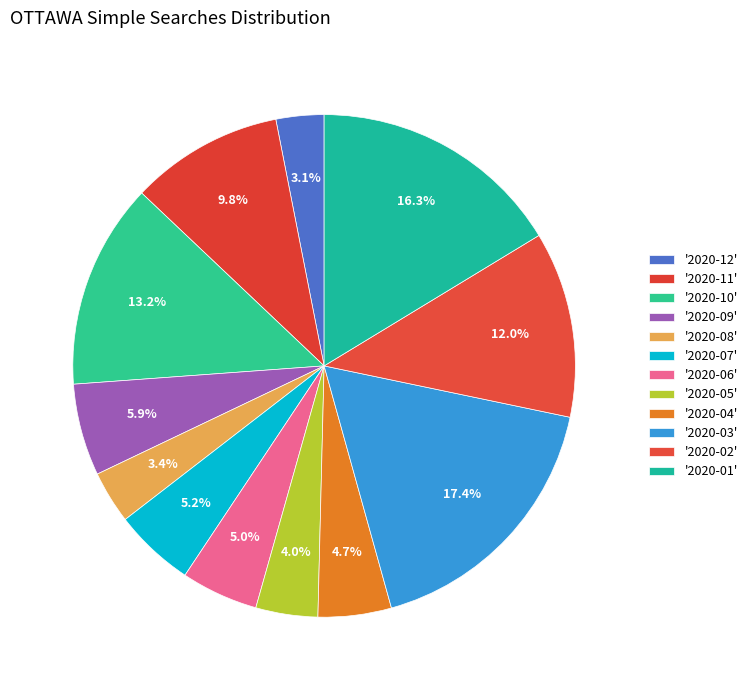

To the nearest percent, what is the difference between the largest and smallest slice percentages?

14%